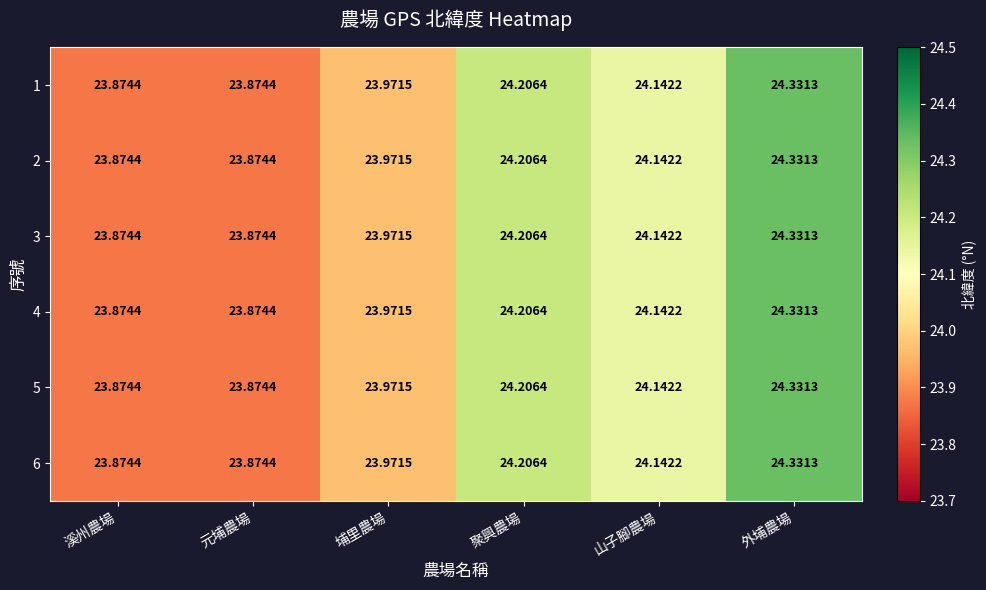

At which label is 5 closest to 24?

埔里農場